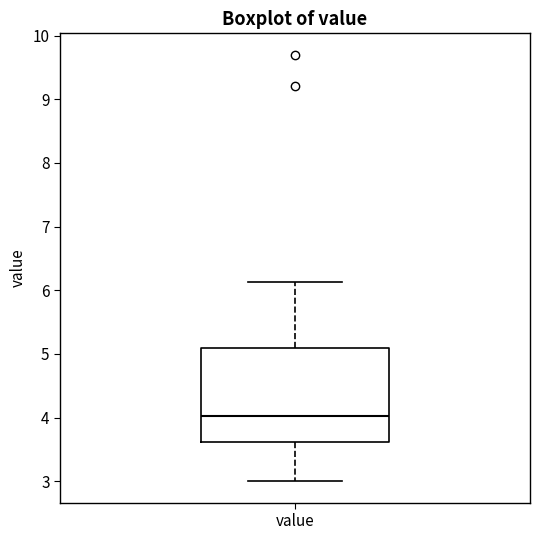

Read this box plot against the y-axis: the position of the median line, the range covered by the box, and the ends of both whiskers. The values are not printed on the chart, so give them approximately, as read against the axis.

median 4.0, box 3.6 to 5.1, whiskers 3.0 to 6.1